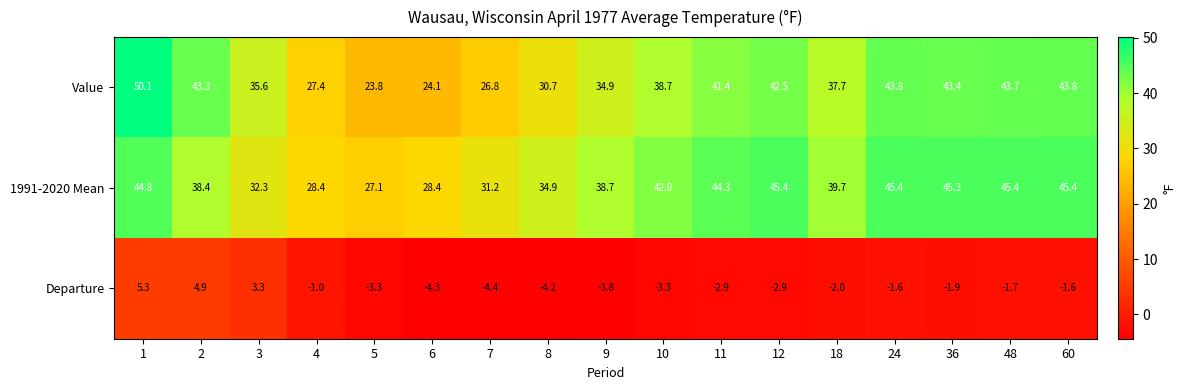

What is the difference between the second highest and minimum values in the 1991-2020 Mean series?

18.3